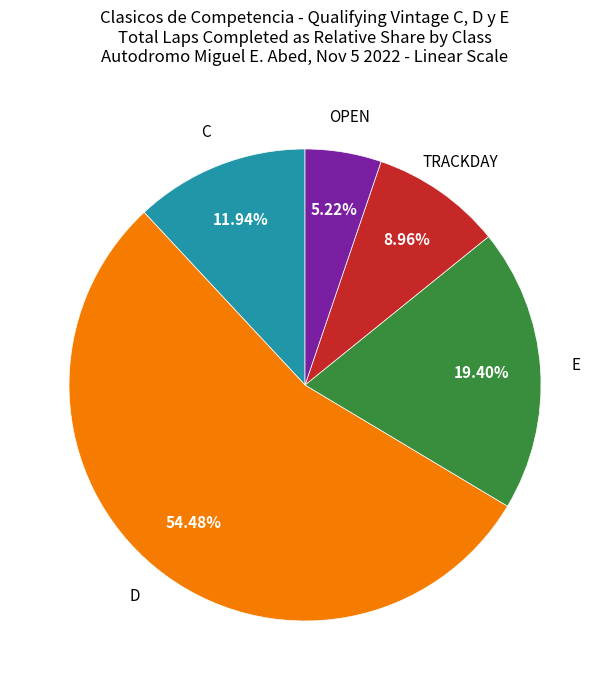

Is there any slice that represents more than half of the pie?

Yes